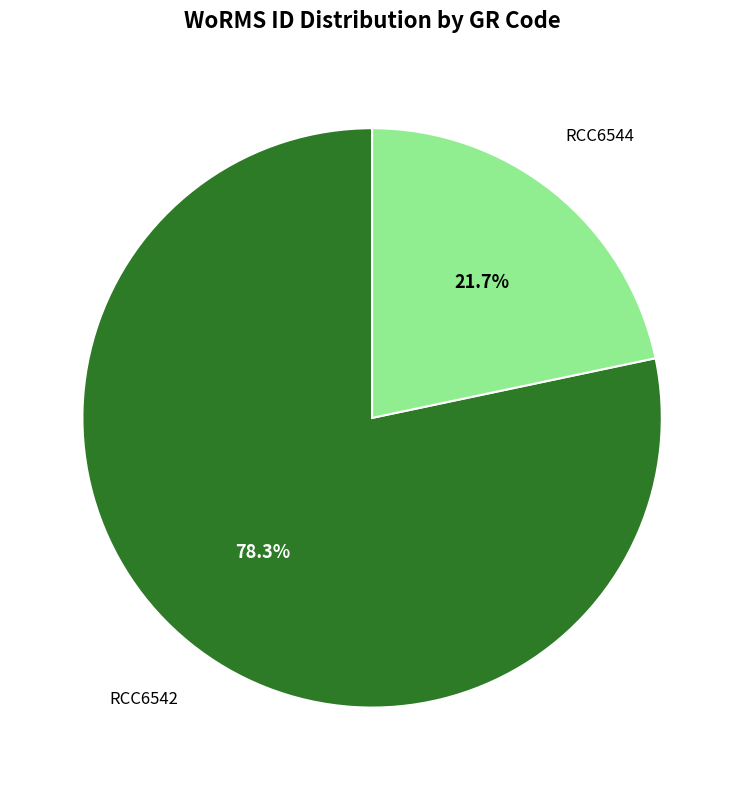

What is the smallest slice in the pie chart?

RCC6544